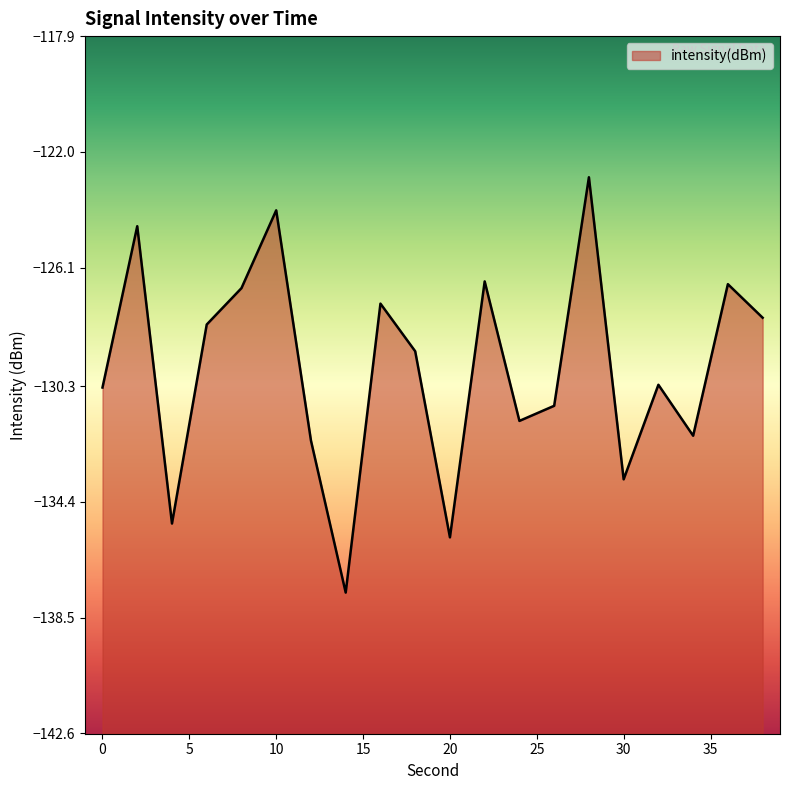

What is the approximate value at 20?

-135.7